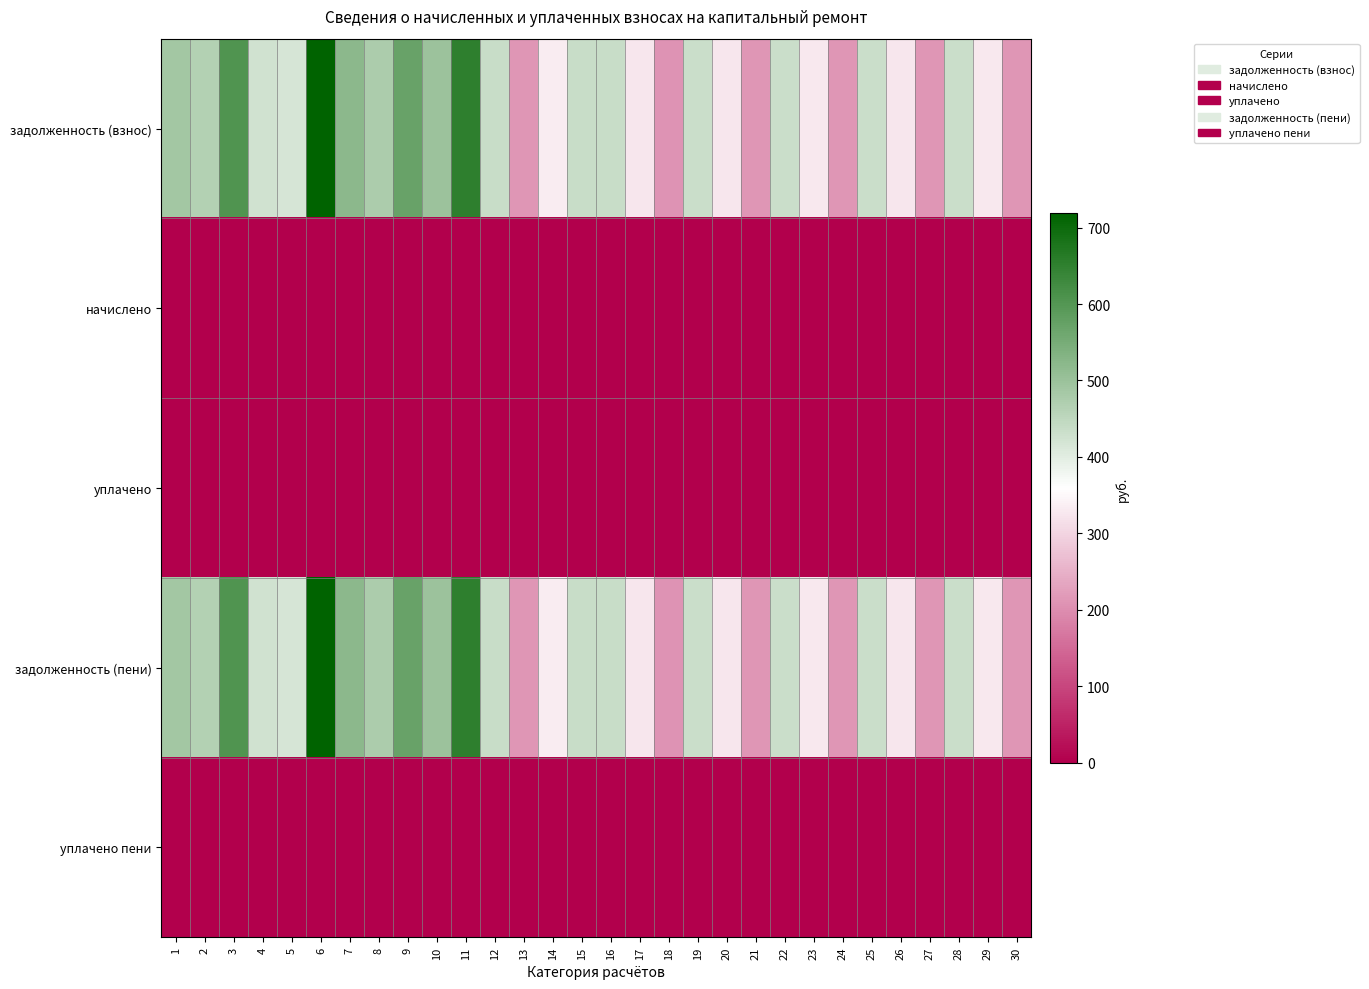

List the series in order of their peak value, lowest first.

начислено, уплачено, уплачено пени, задолженность (взнос), задолженность (пени)